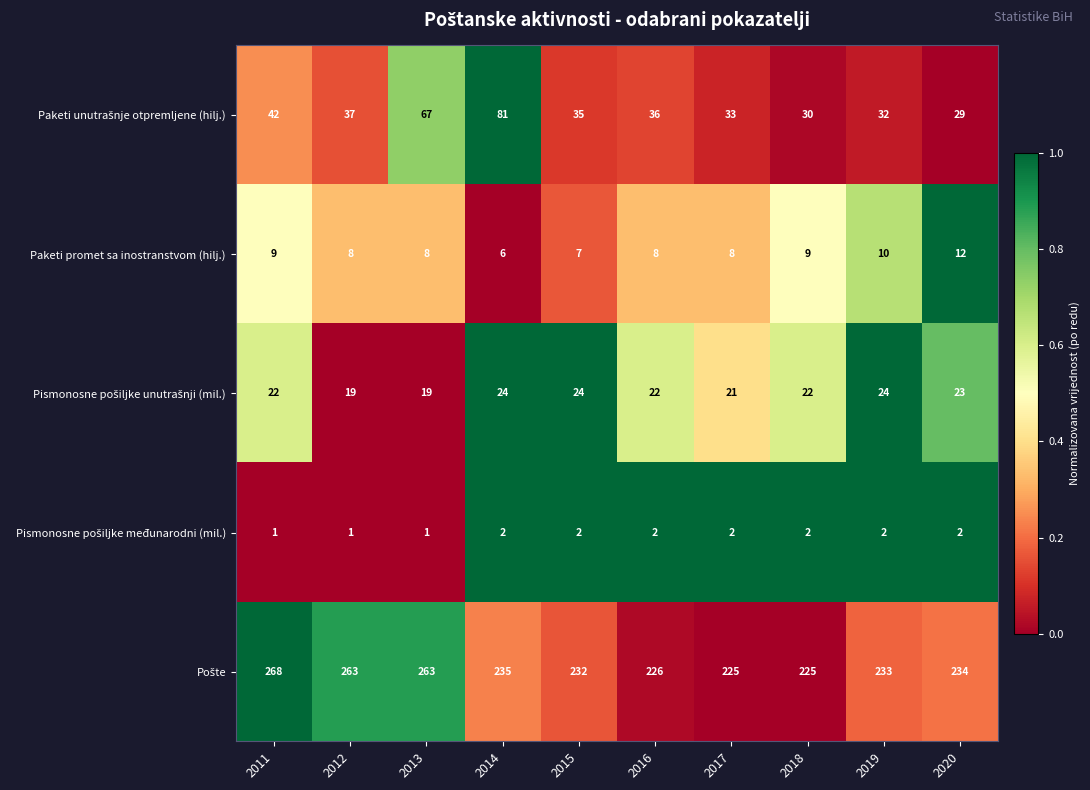

Which category has the highest value across all series?

2011